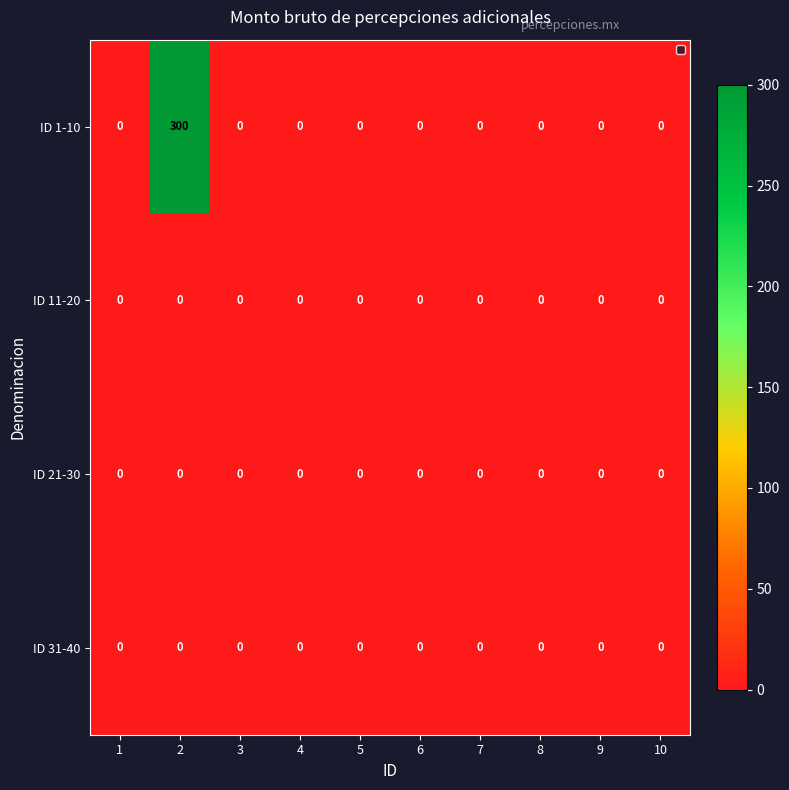

Which series has the largest range (max minus min)?

ID 1-10